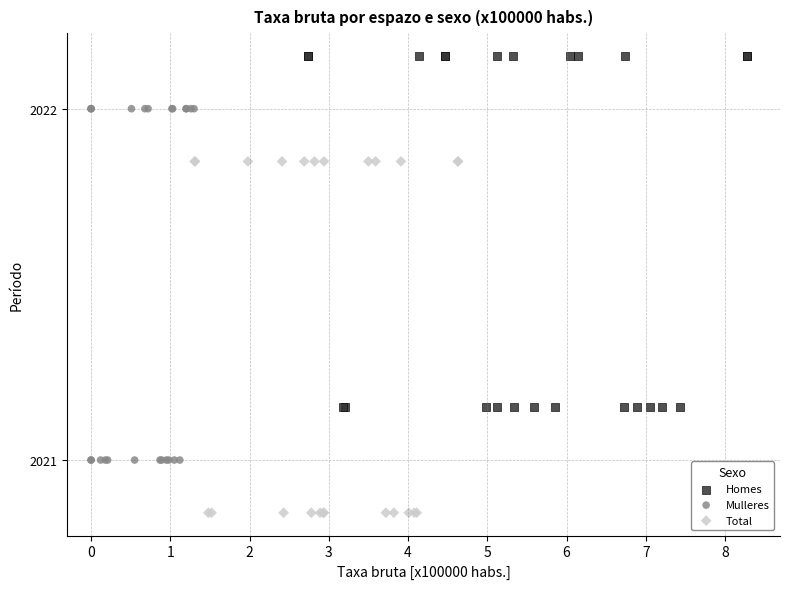

Which series contains the lowest Y value?

Total